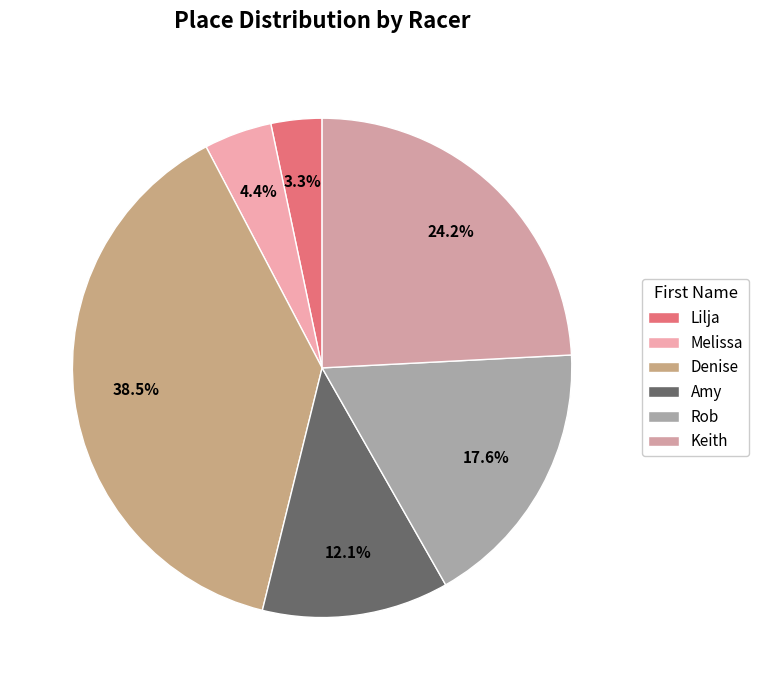

Which slice is the largest?

Denise